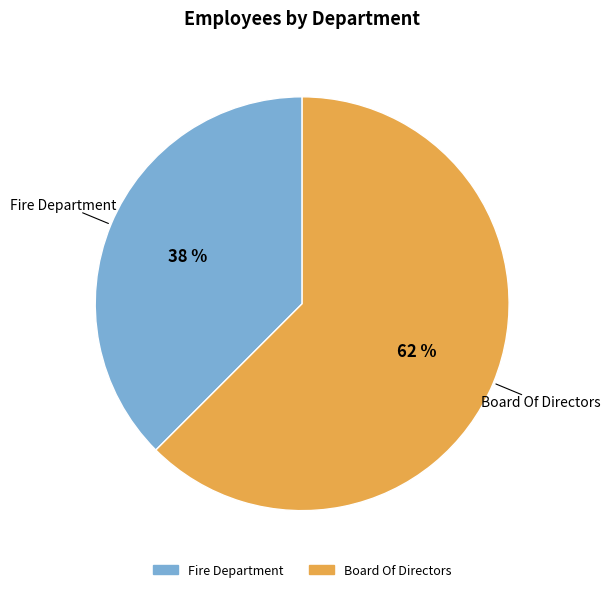

How many slices are in this pie chart?

2